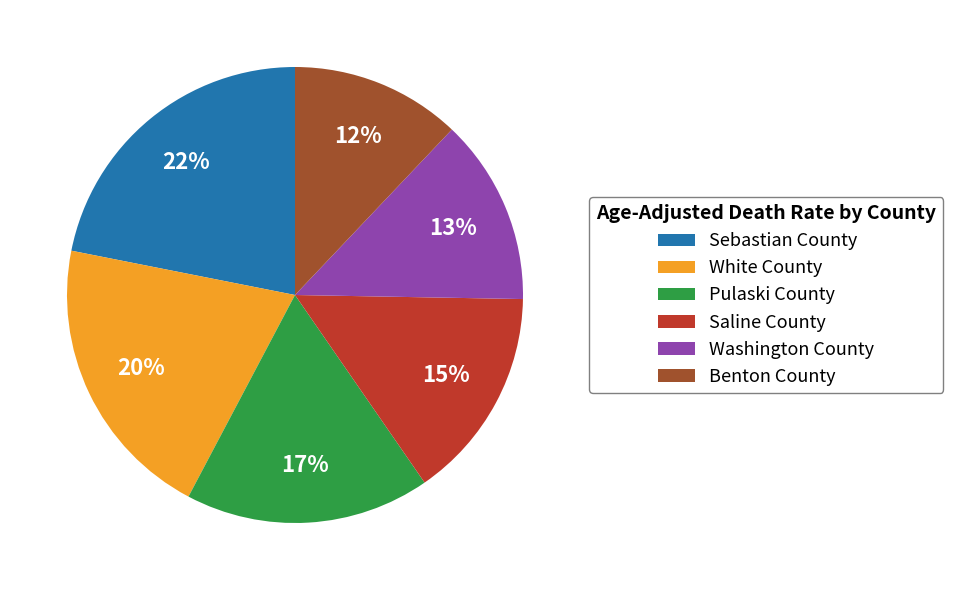

How many slices are in this pie chart?

6